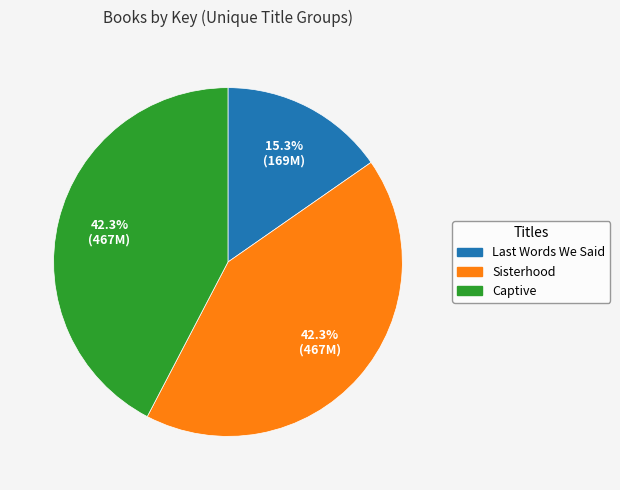

What is the ratio of the value at Captive to the value at Sisterhood?

1.0